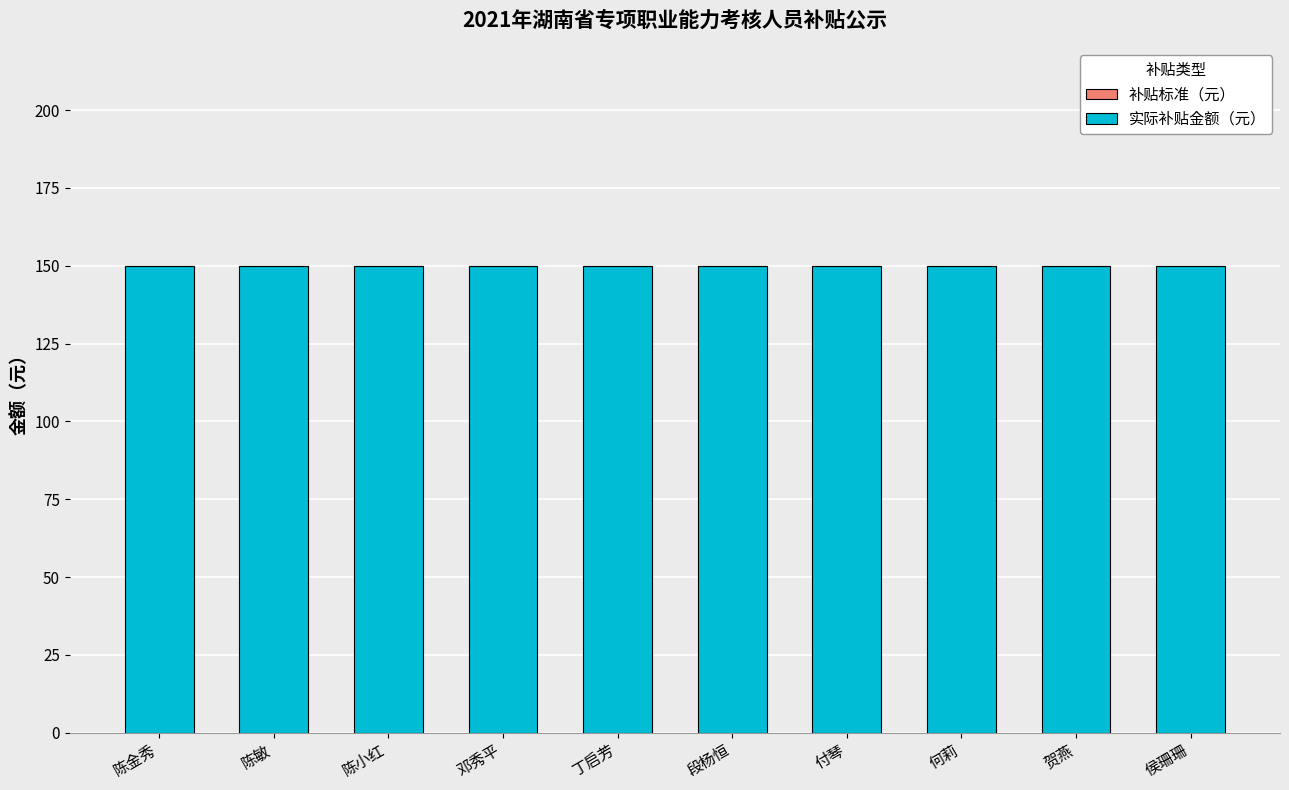

Rank the series at 贺燕 from lowest to highest value.

补贴标准（元）, 实际补贴金额（元）